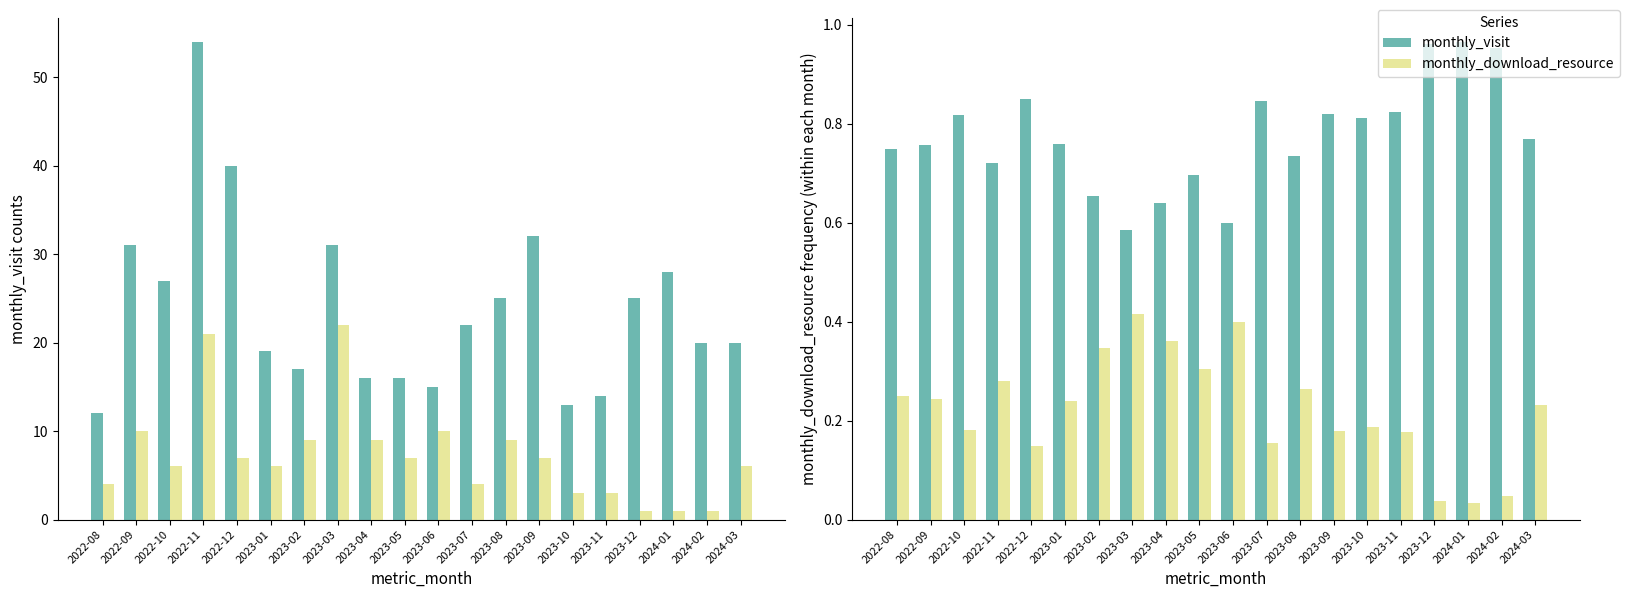

What position from the left is 2022-09?

2